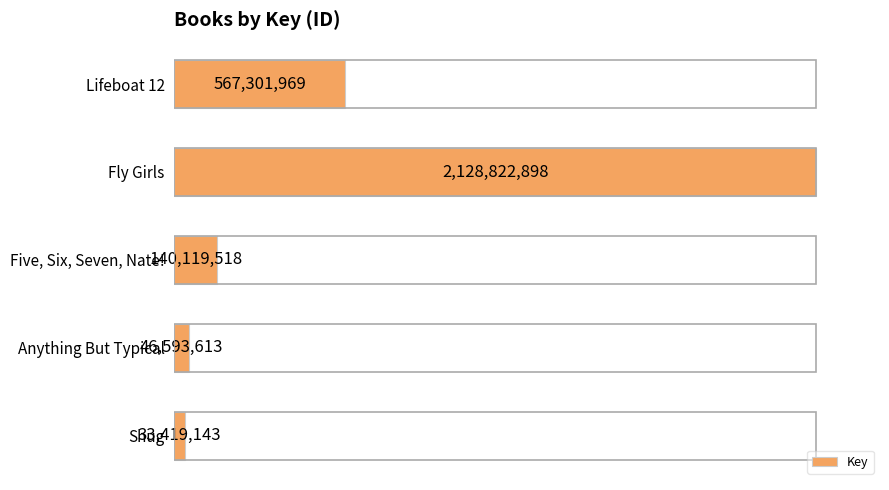

How many bars are there in total?

5